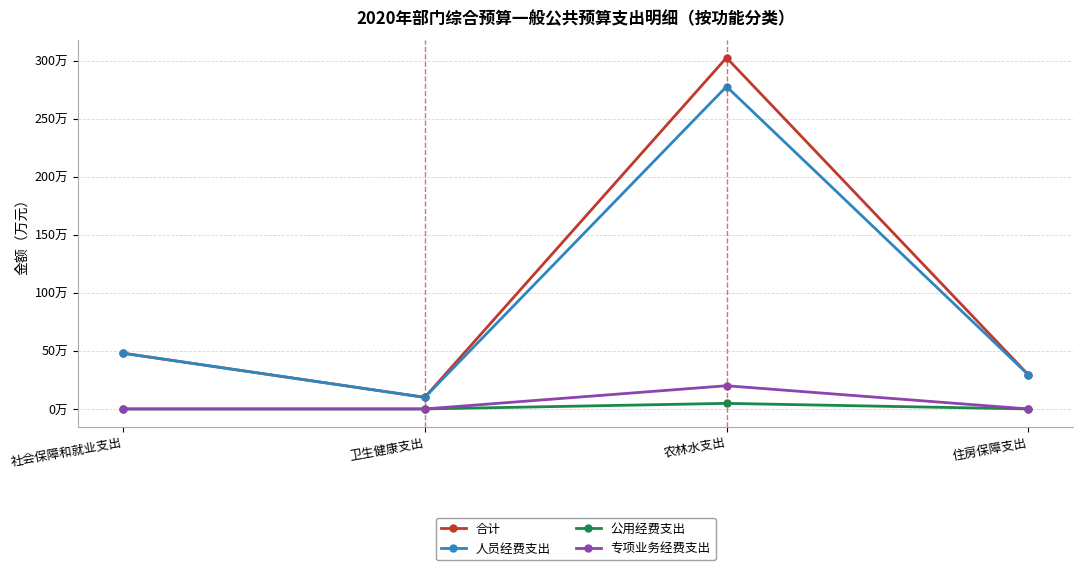

What is the total value across all series at 农林水支出?

604.8